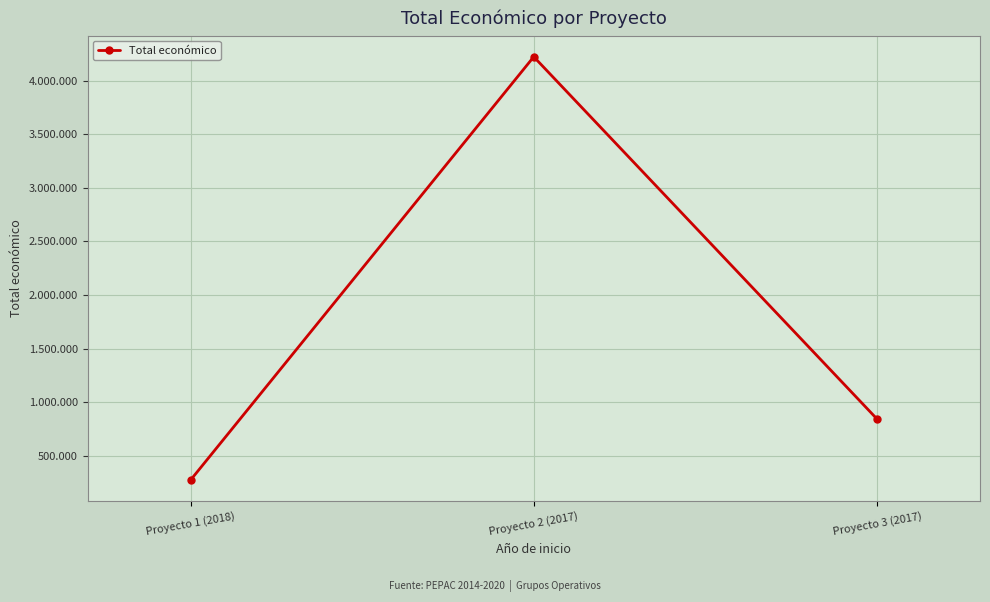

Which label corresponds to the smallest value in the chart?

Proyecto 1 (2018)